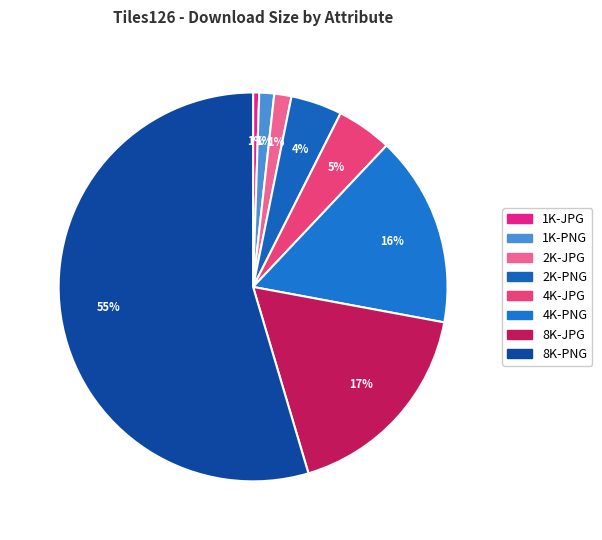

Approximately how many times larger is the value at 8K-JPG compared to 8K-PNG?

0.3